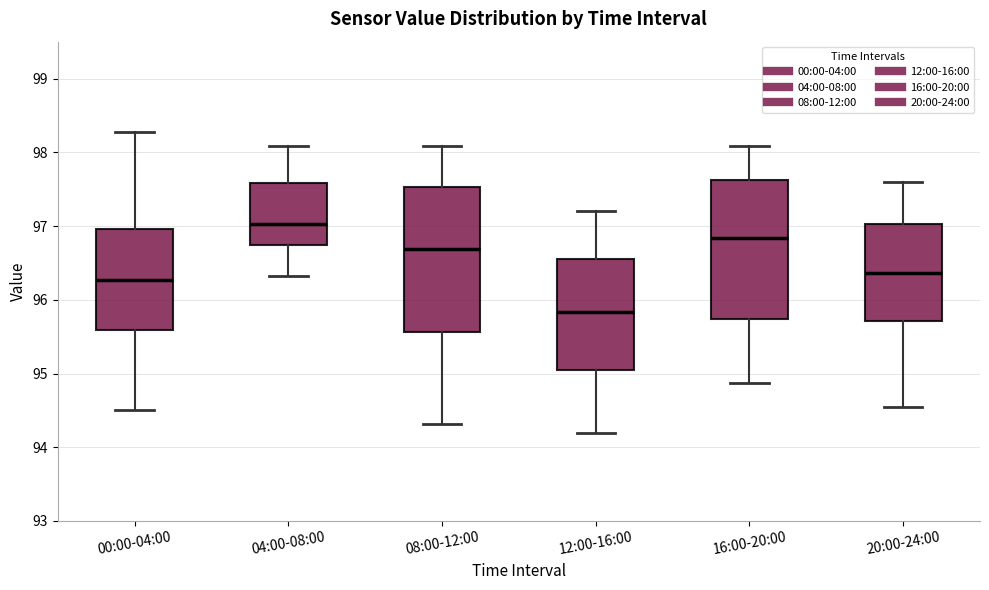

Where does the median line of the box for 04:00-08:00 sit on the y-axis? The values are not printed on the chart, so give them approximately, as read against the axis.

97.0